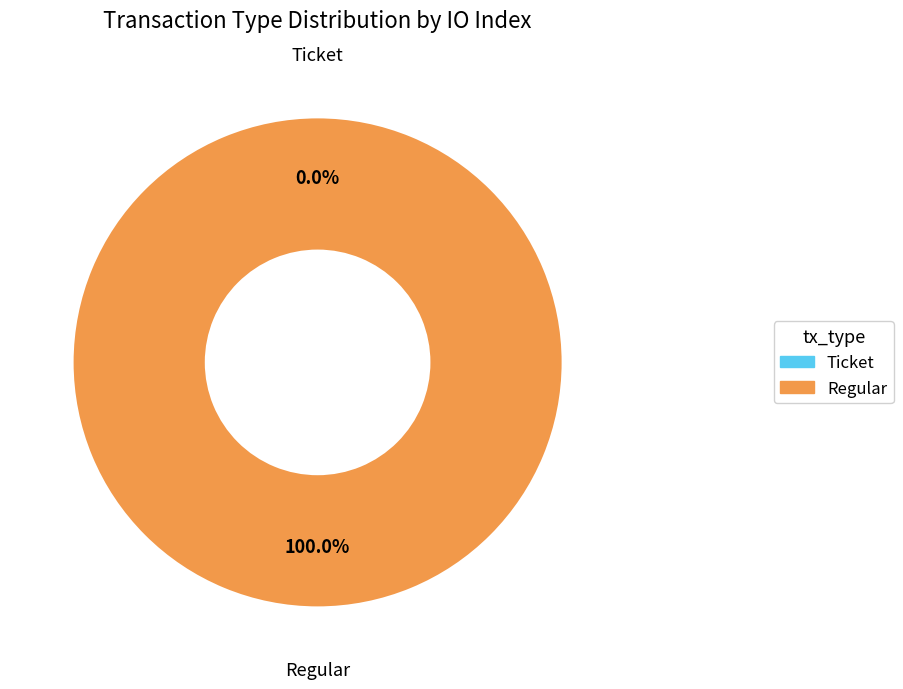

Count the number of slices in the pie.

2